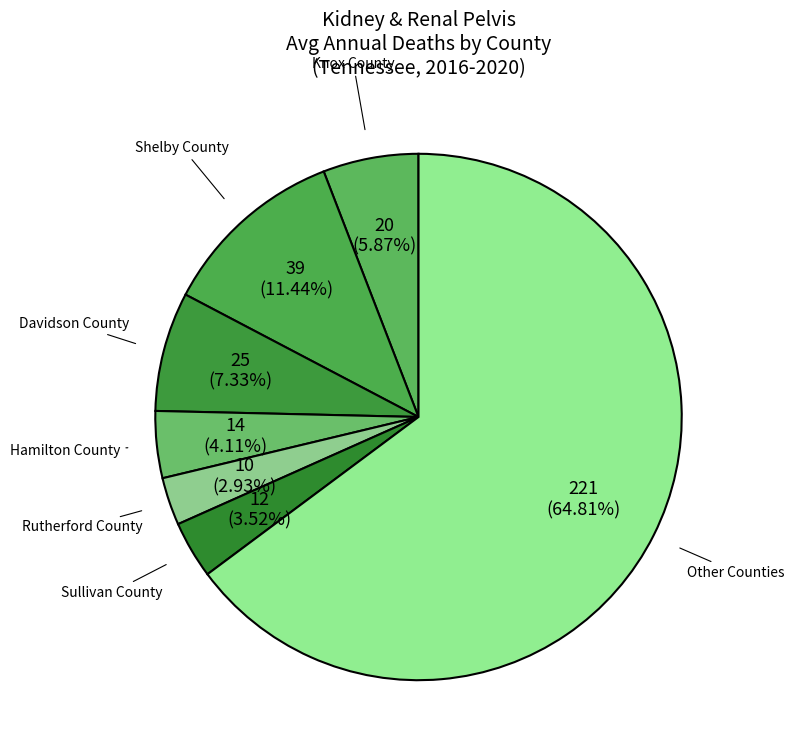

Is the sum of Shelby County and Davidson County greater than half?

No